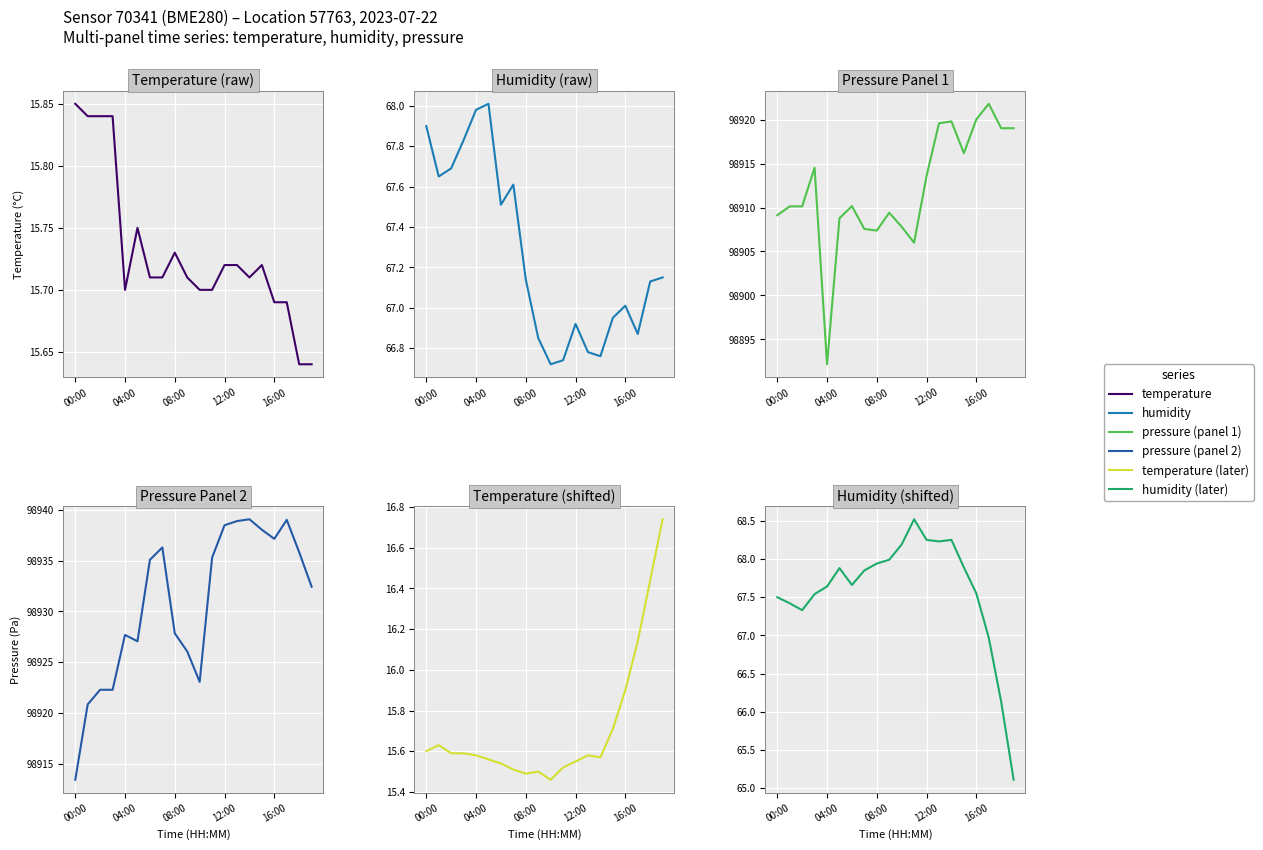

What is the label of the 7th point from the right?

13